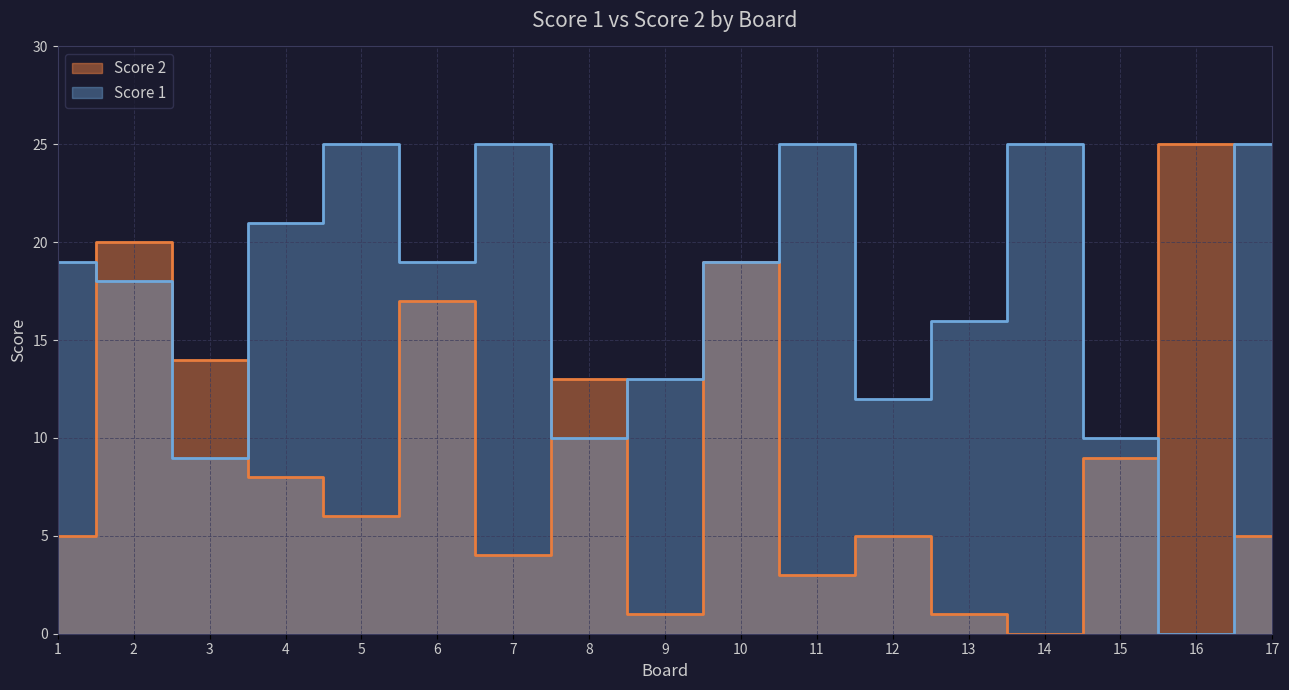

How many values in the Score 1 series exceed 19?

6